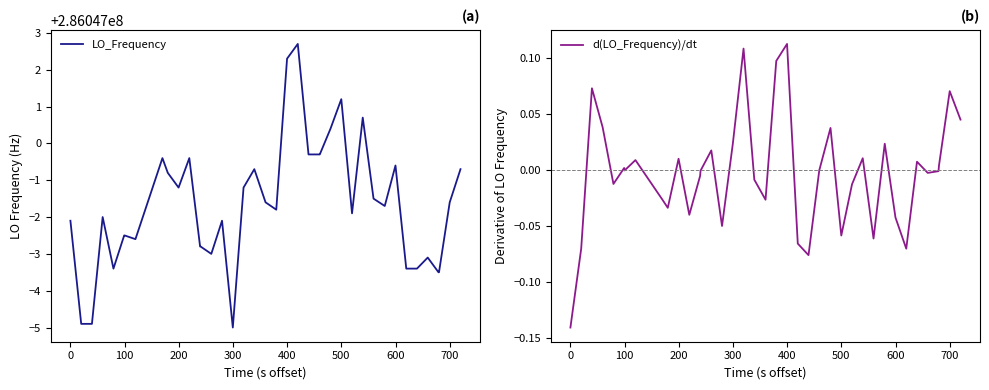

Rank the series by their maximum value, from lowest to highest.

d(LO_Frequency)/dt, LO_Frequency